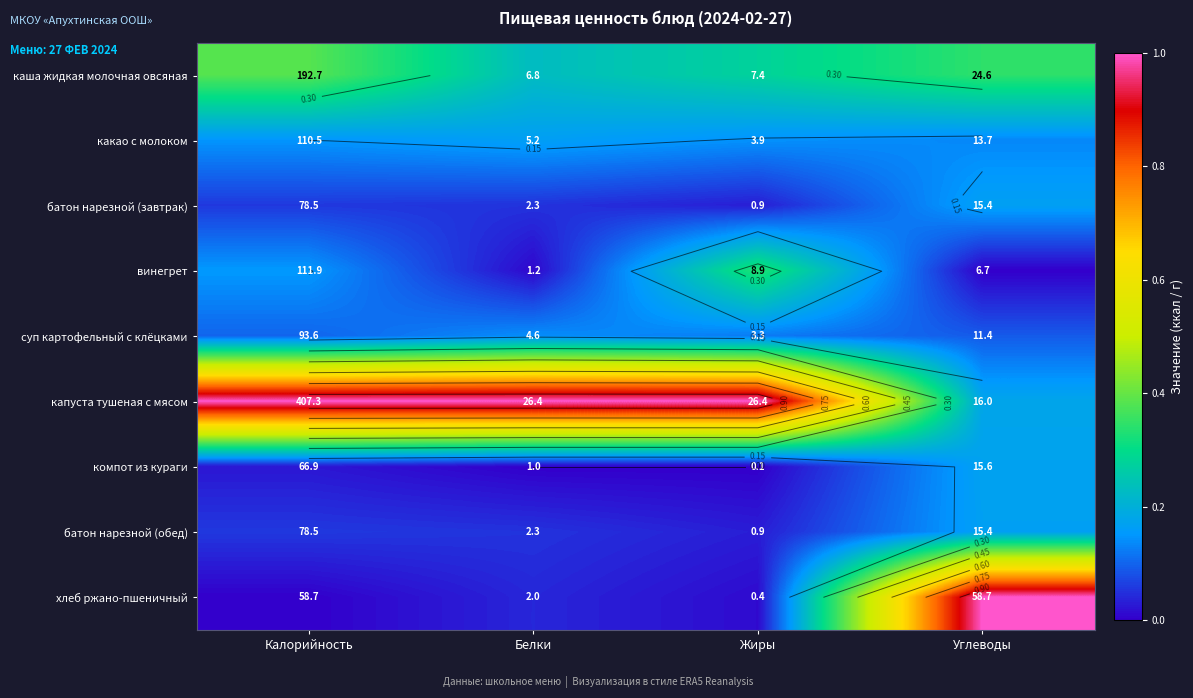

How many data points does each series have?

4